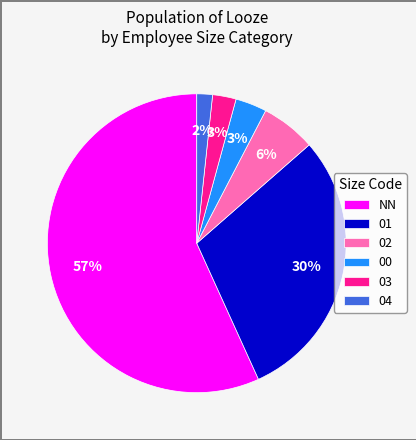

True or false: NN accounts for 64% of the total.

False